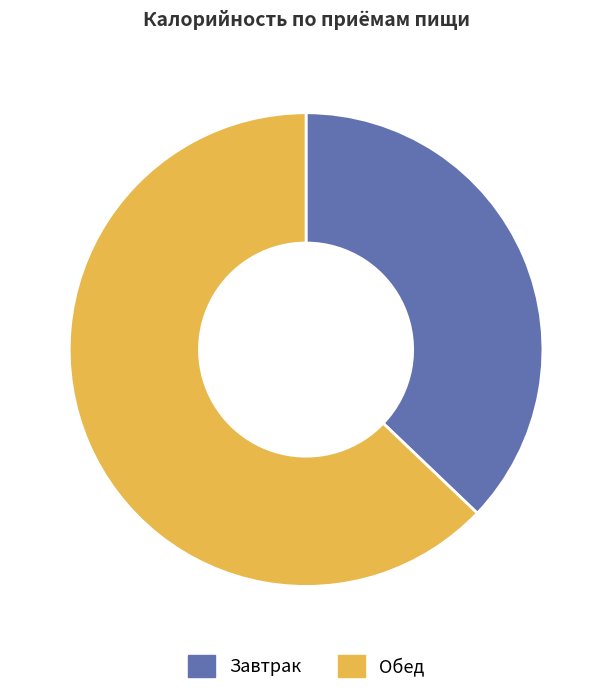

Approximately how many times larger is the value at Обед compared to Завтрак?

1.7